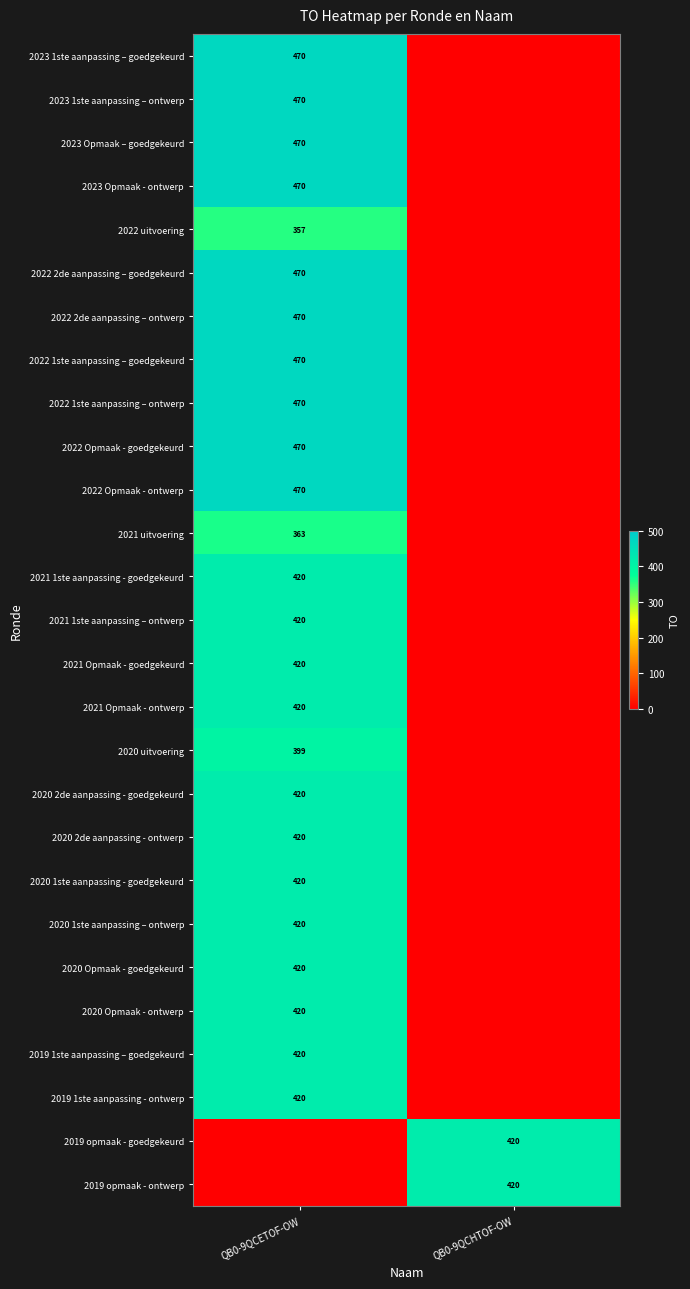

How many categories are shown in the chart?

2